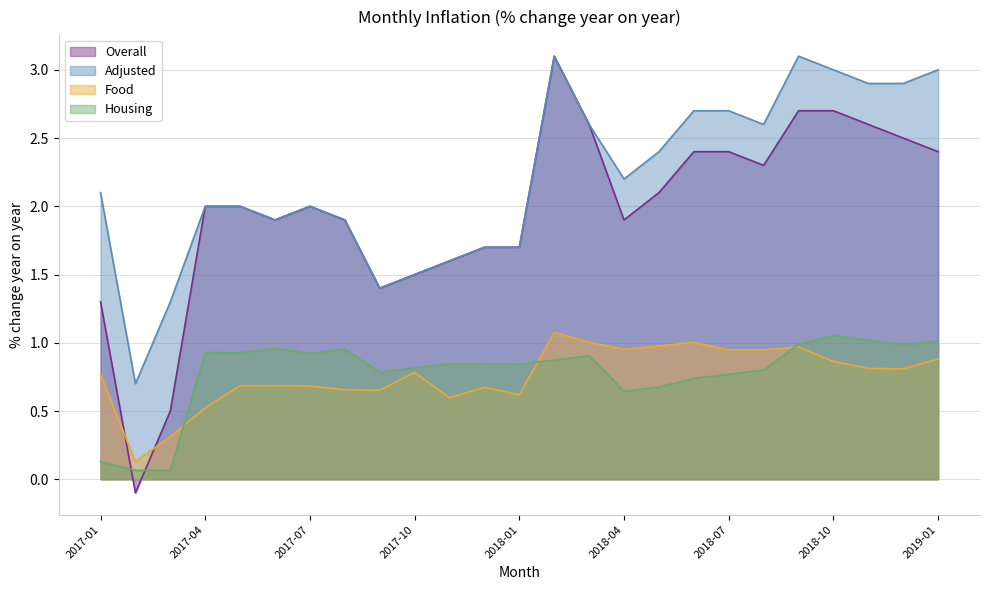

How many interior local peaks does the Food series have?

6